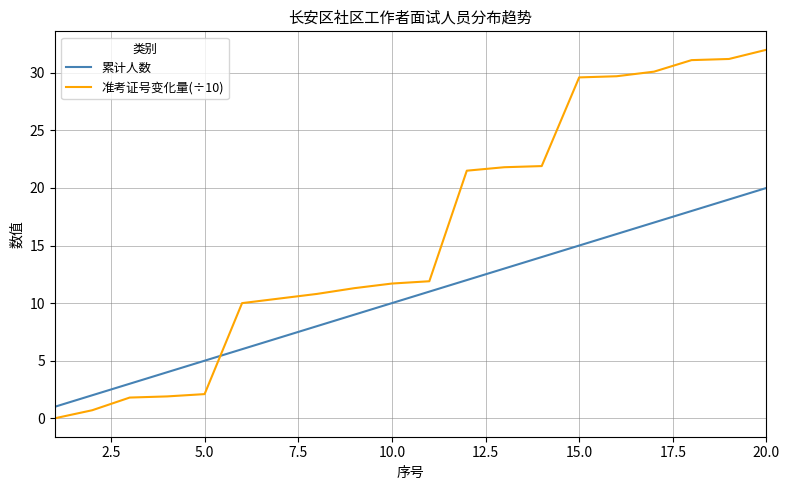

Which series ends up on top after the final intersection of 累计人数 and 准考证号变化量(÷10)?

准考证号变化量(÷10)